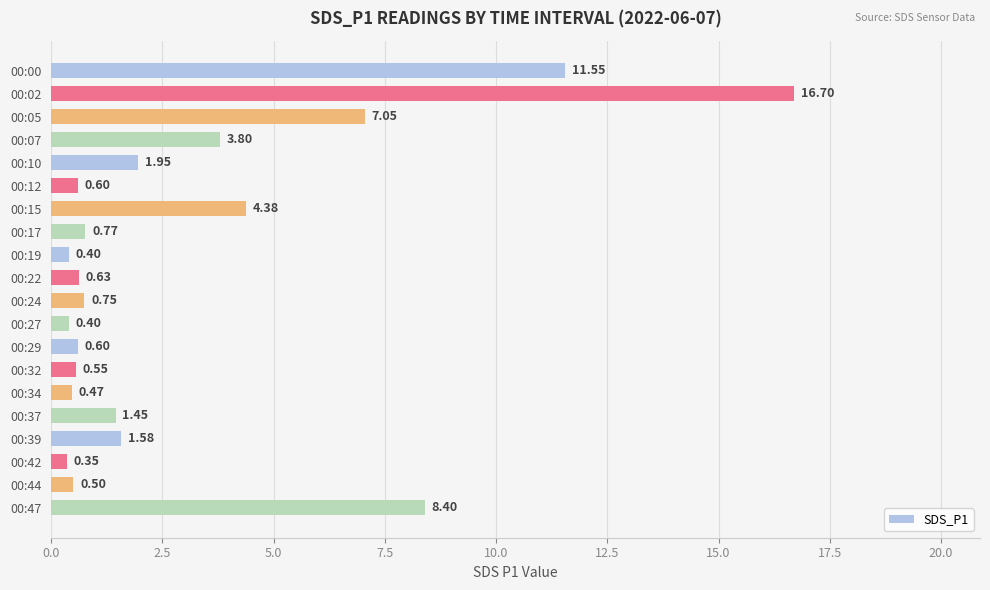

Between 00:22 and 00:07, which is larger?

00:07